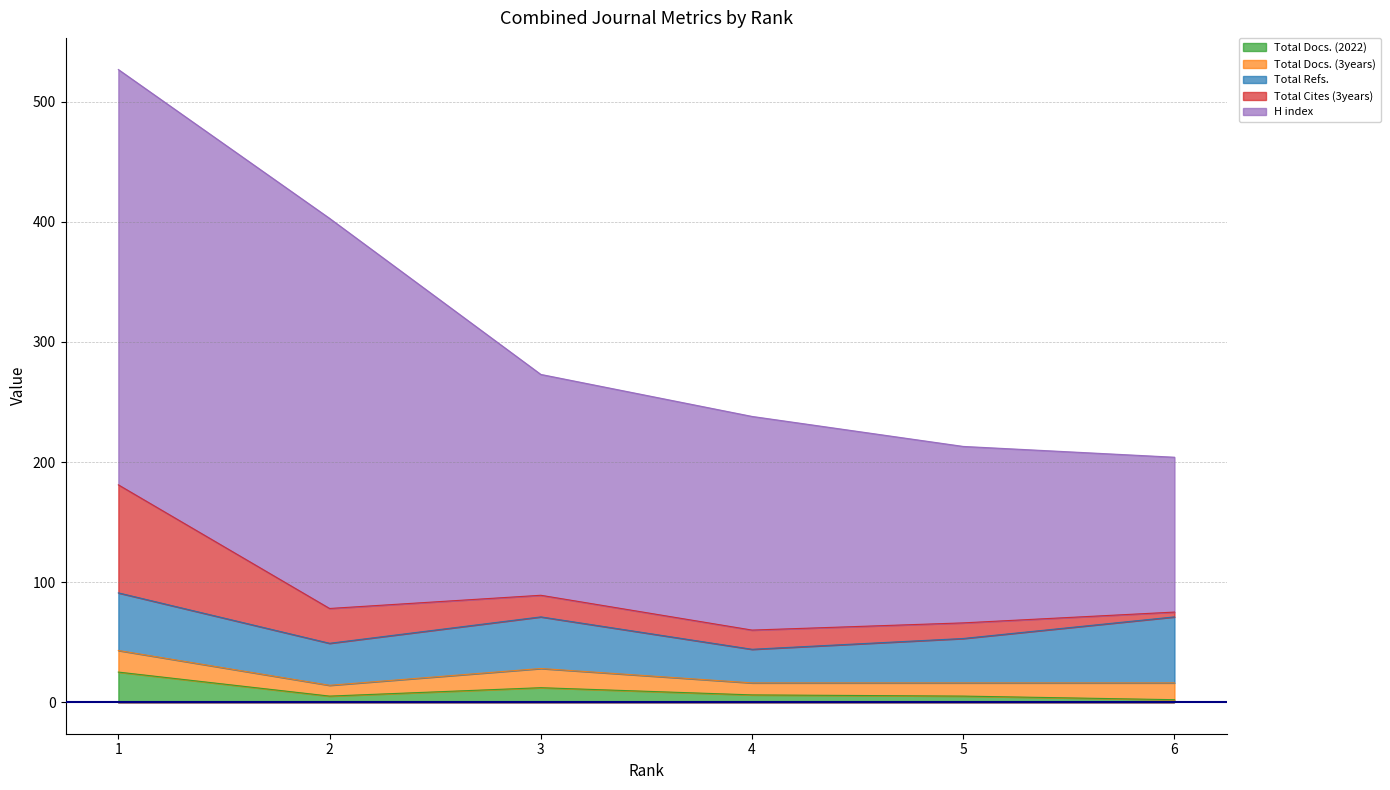

At which category is the sum across all series the highest?

1